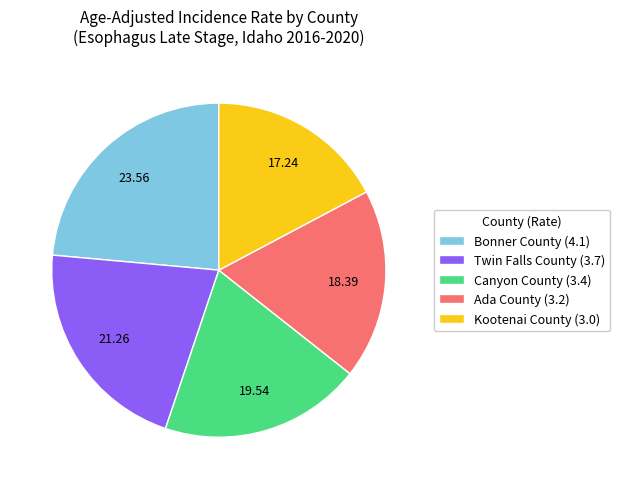

Is Twin Falls County the majority of the pie?

No